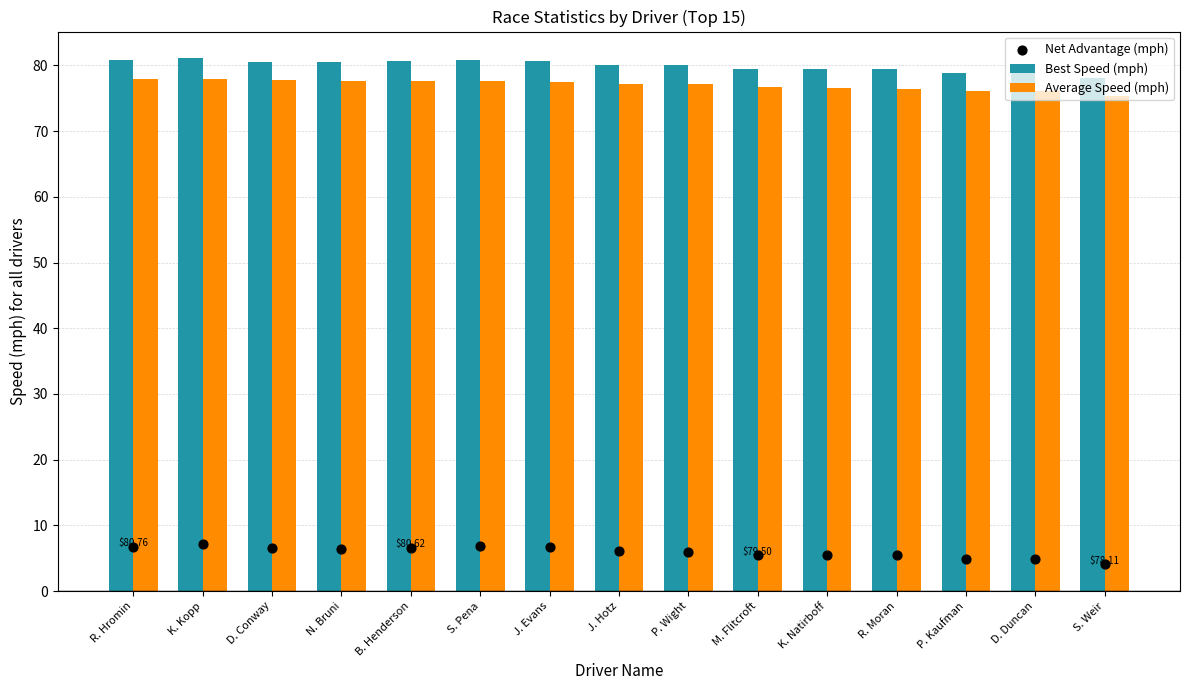

At how many categories does at least one series exceed 48?

15